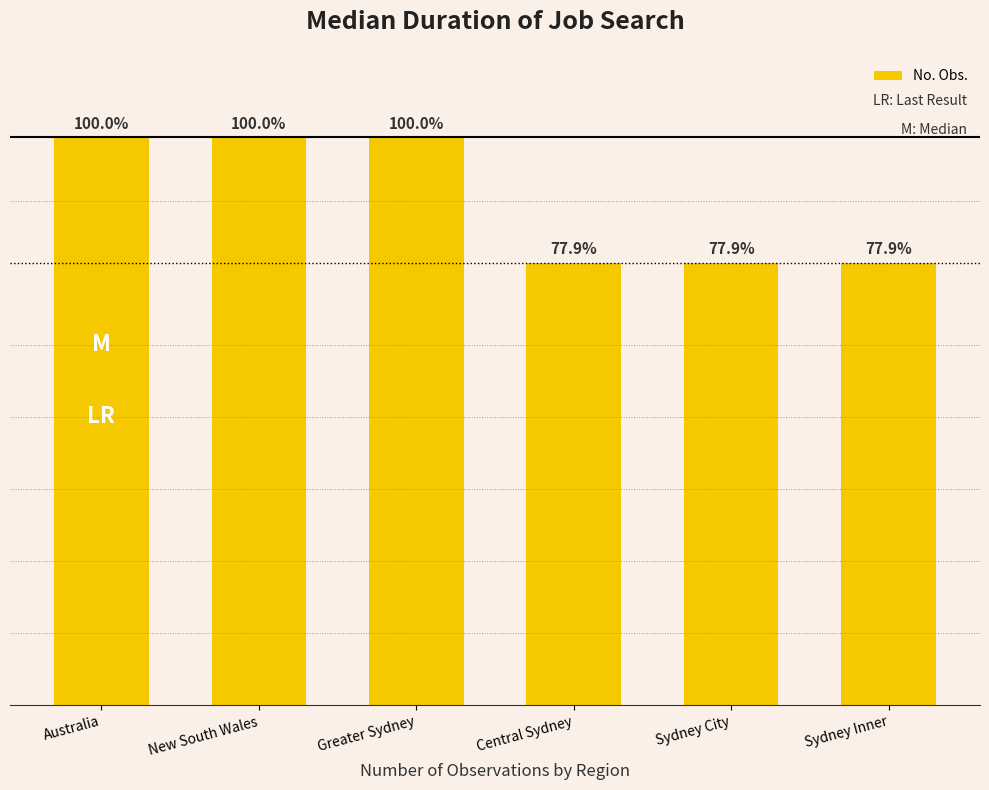

True or false: the data shows 183 at Australia.

False